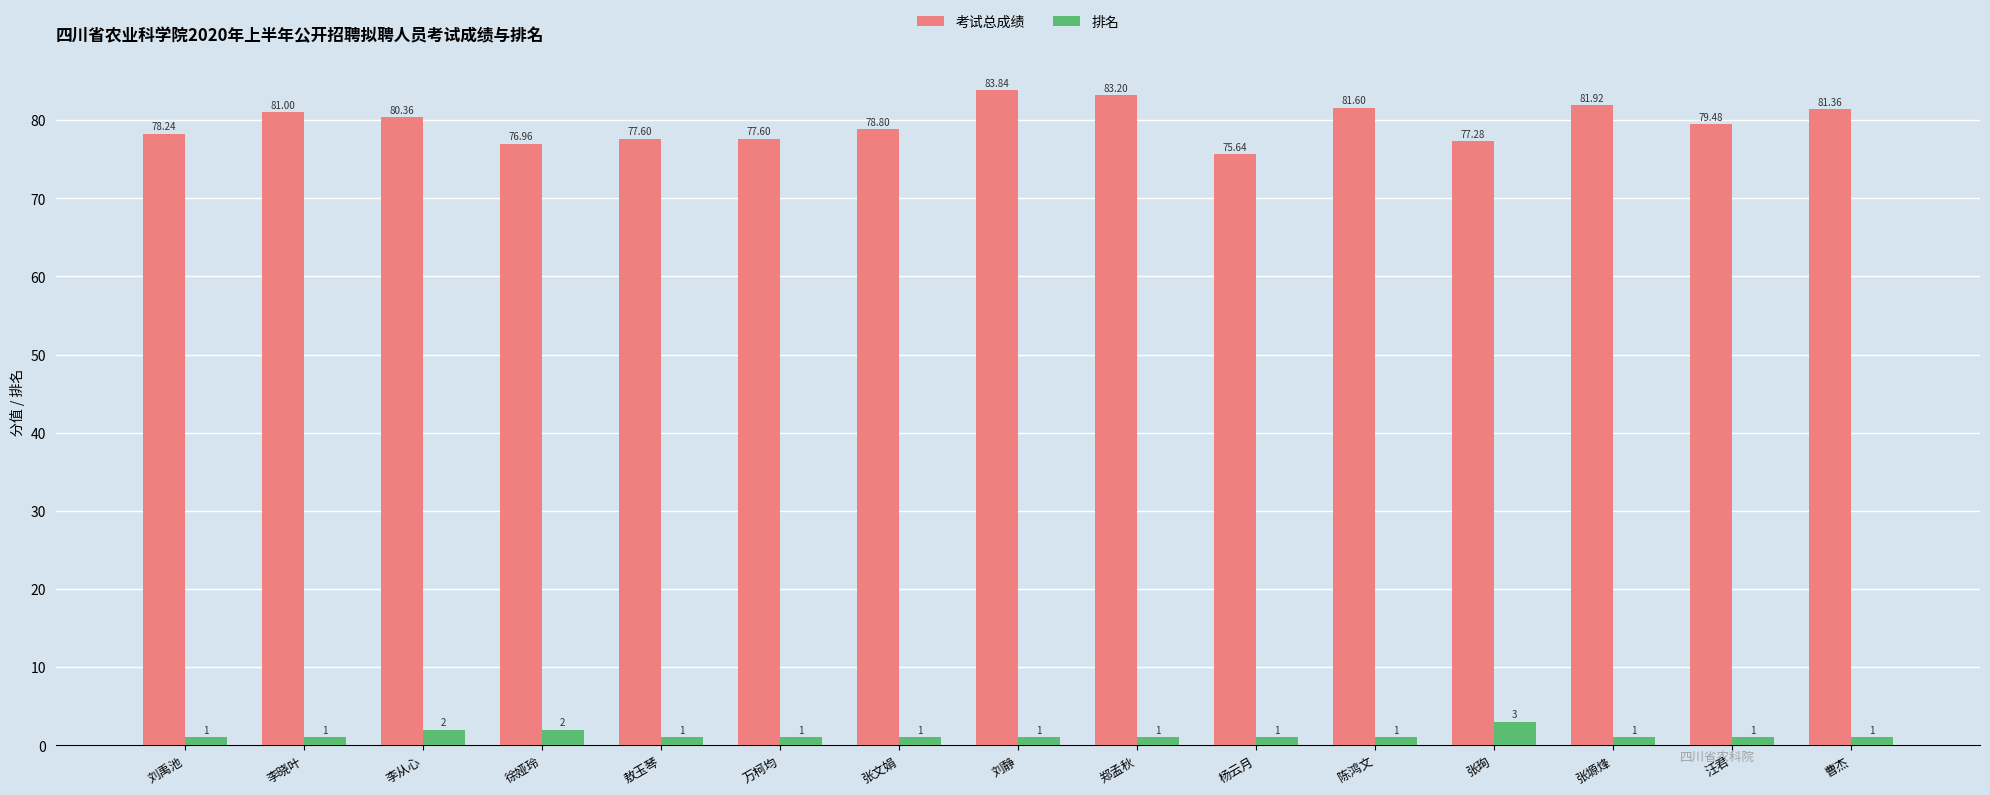

The value of 考试总成绩 at 刘静 is 83.8. True or false?

True